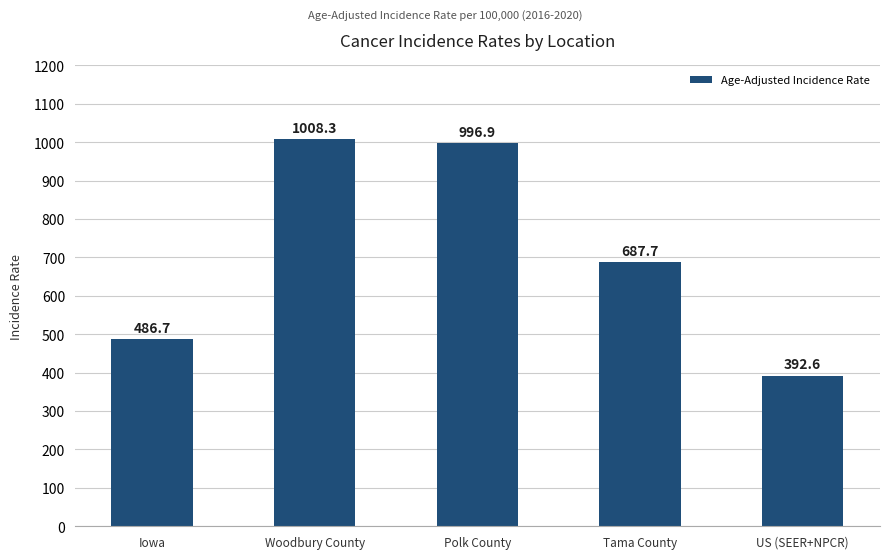

What value does the data have at US (SEER+NPCR)?

392.6